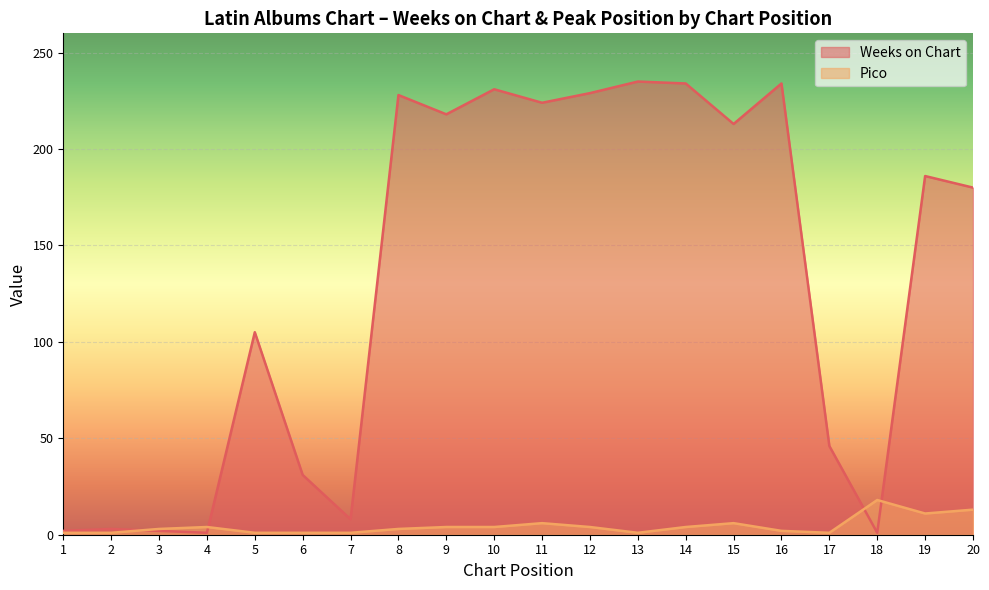

What is the total value across all series at 12?

233